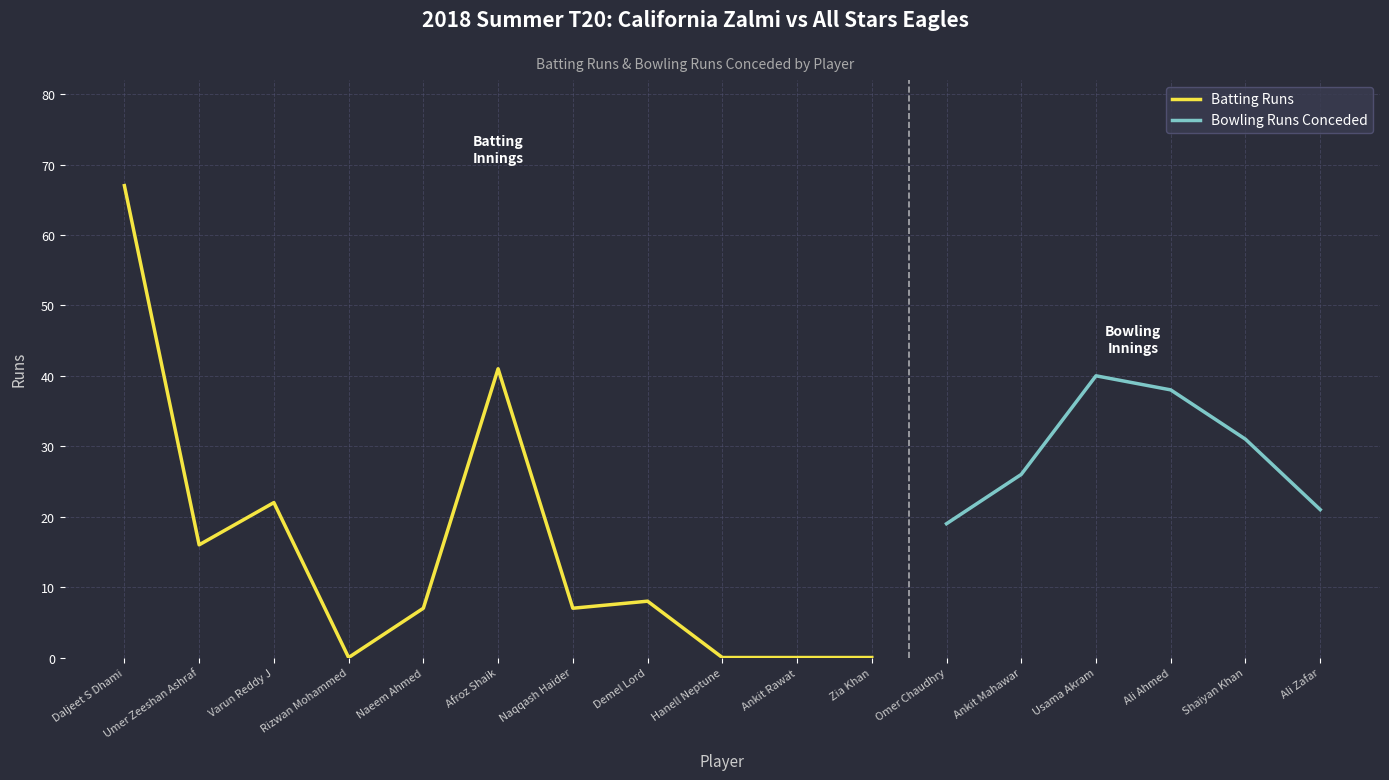

Rank the categories by value from highest to lowest.

Daljeet S Dhami, Afroz Shaik, Varun Reddy J, Umer Zeeshan Ashraf, Demel Lord, Naeem Ahmed, Naqqash Haider, Rizwan Mohammed, Hanell Neptune, Ankit Rawat, Zia Khan